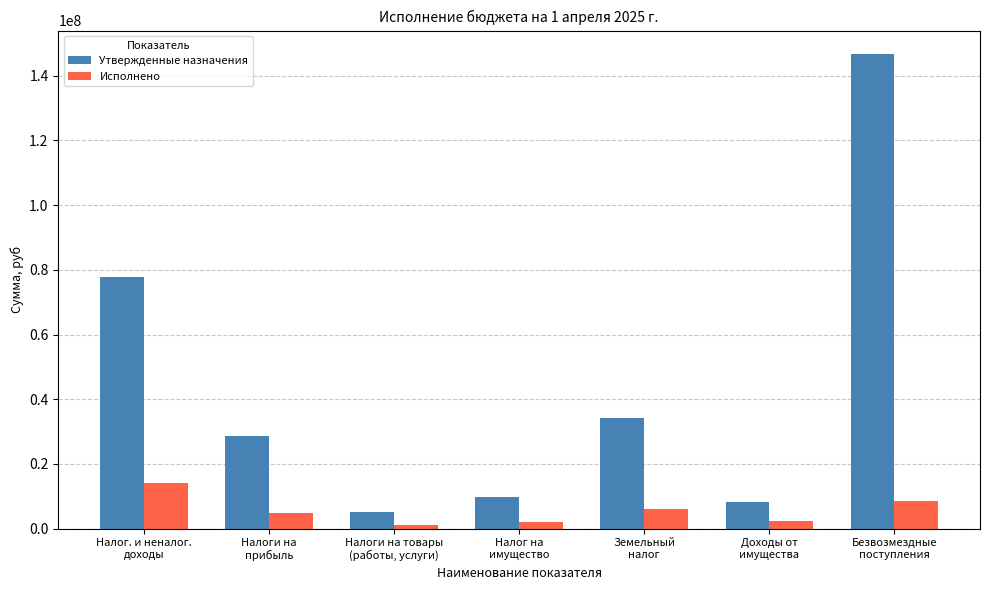

What is the average value of the Исполнено series?

5597231.0